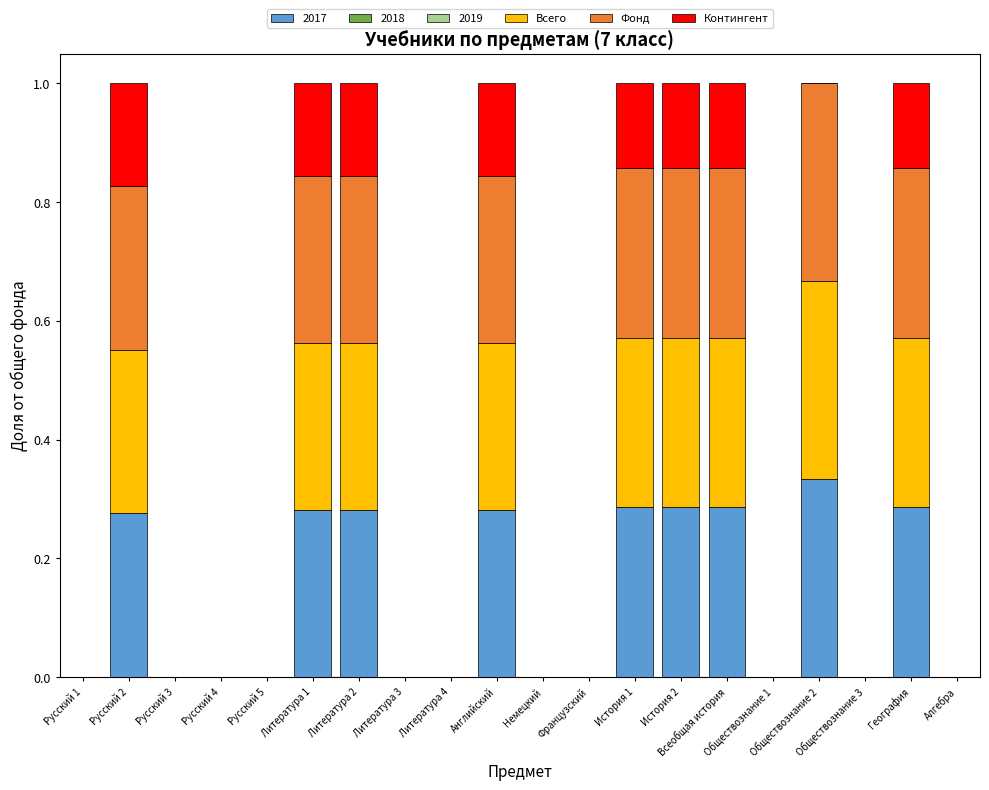

At how many categories does at least one series exceed 0?

9